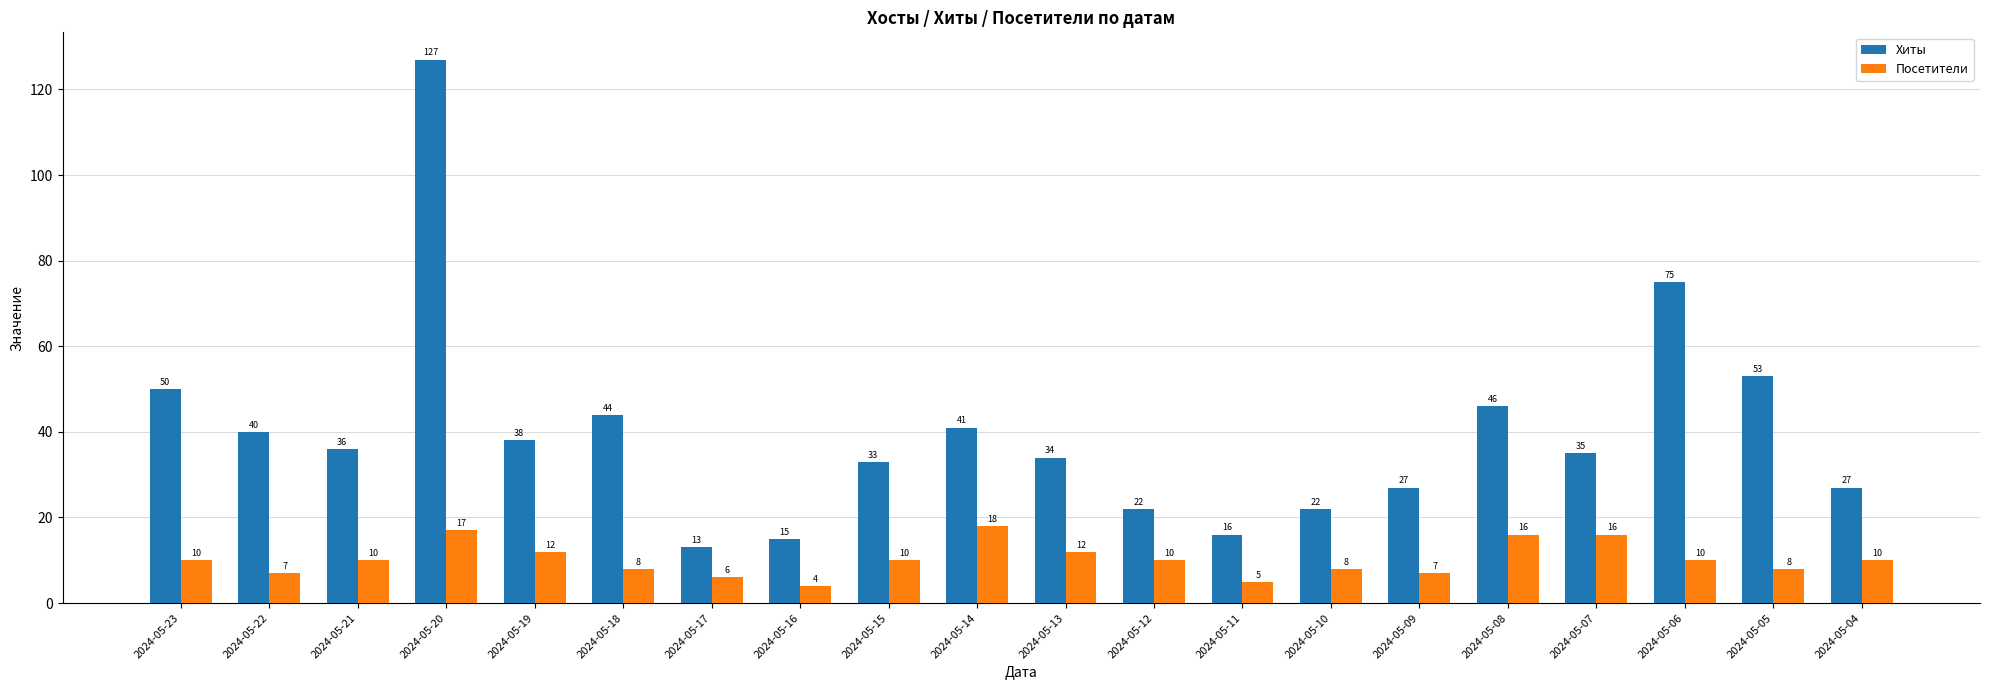

The Посетители series shows 12 at 2024-05-19. True or false?

True